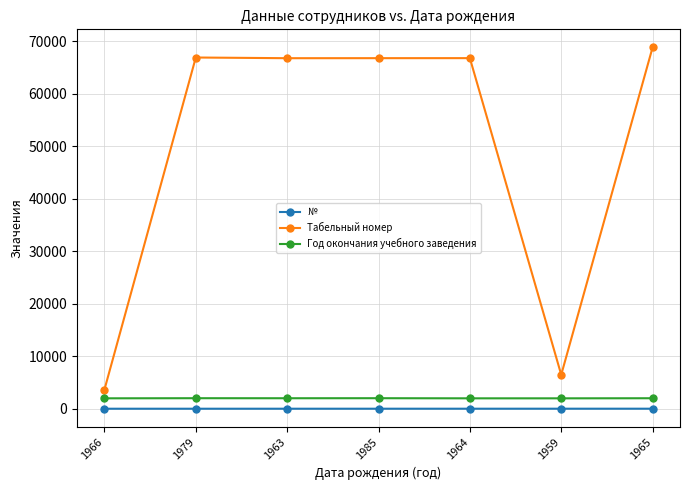

What is the greatest value displayed?

68870